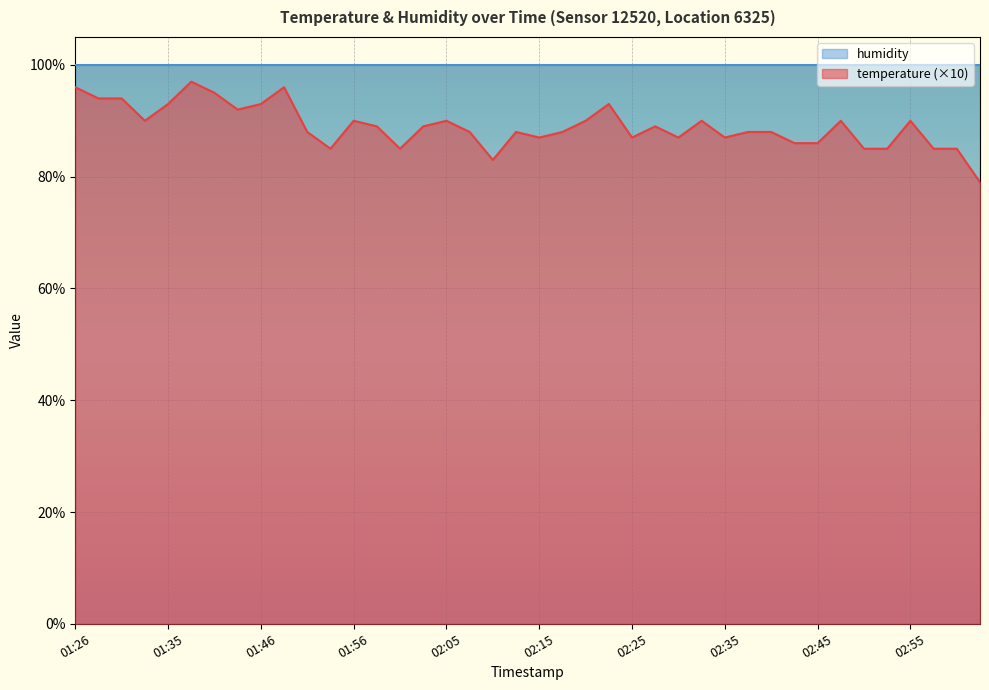

Reading left to right, list all the values displayed in this chart.

96	94	94	90	93	97	95	92	93	96	88	85	90	89	85	89	90	88	83	88	87	88	90	93	87	89	87	90	87	88	88	86	86	90	85	85	90	85	85	79